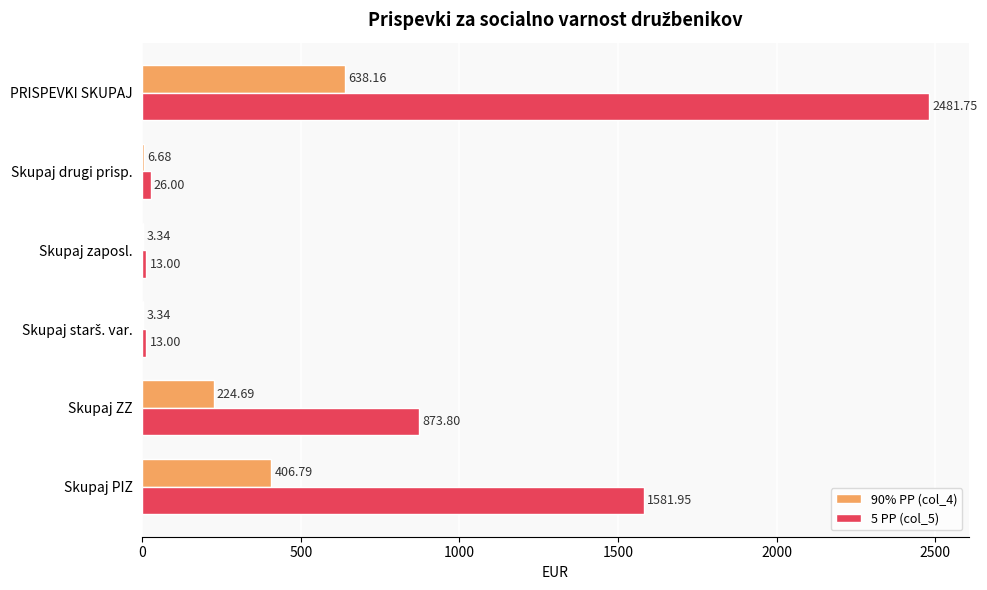

At which category does the chart reach its peak across all series?

PRISPEVKI SKUPAJ